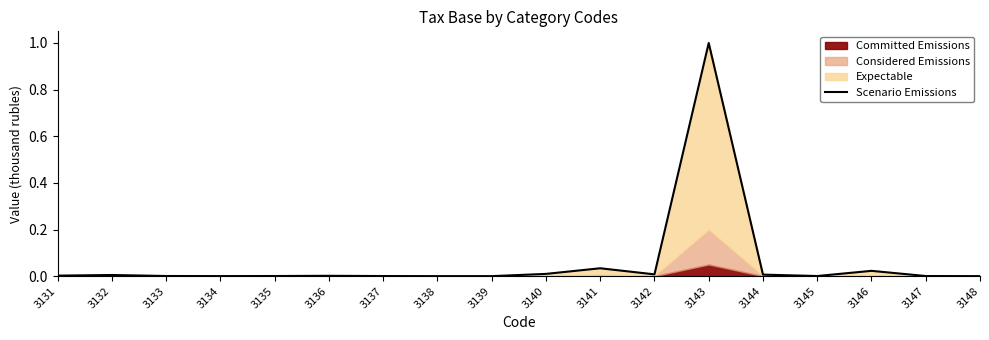

How many points are lower than both their immediate neighbors (excluding endpoints)?

4